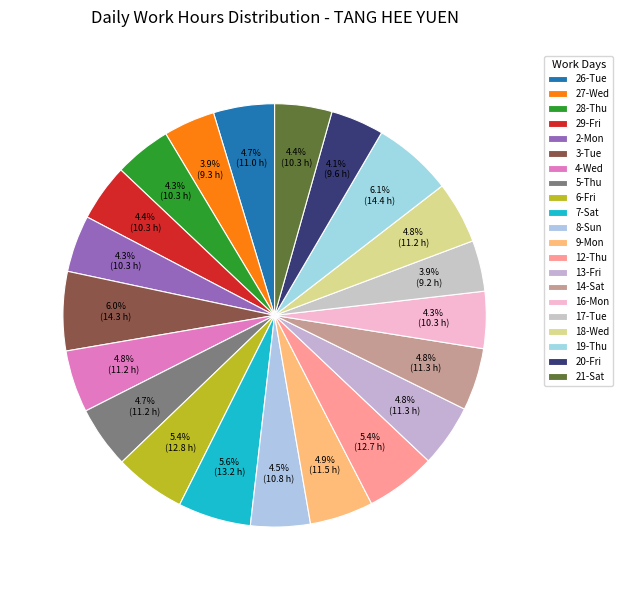

Count the number of slices in the pie.

21